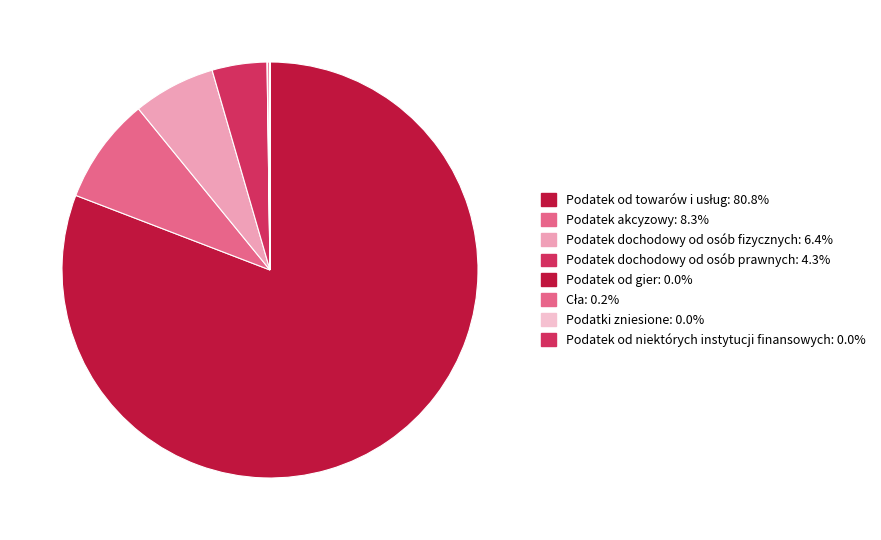

Is there any slice that represents more than half of the pie?

Yes